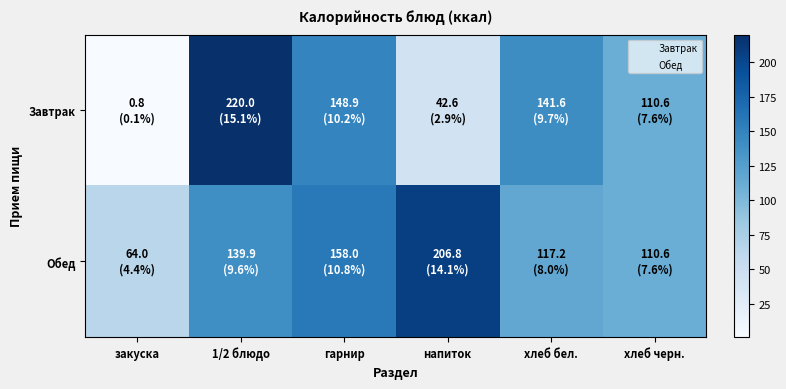

List the series in order of their overall mean, highest first.

Обед, Завтрак